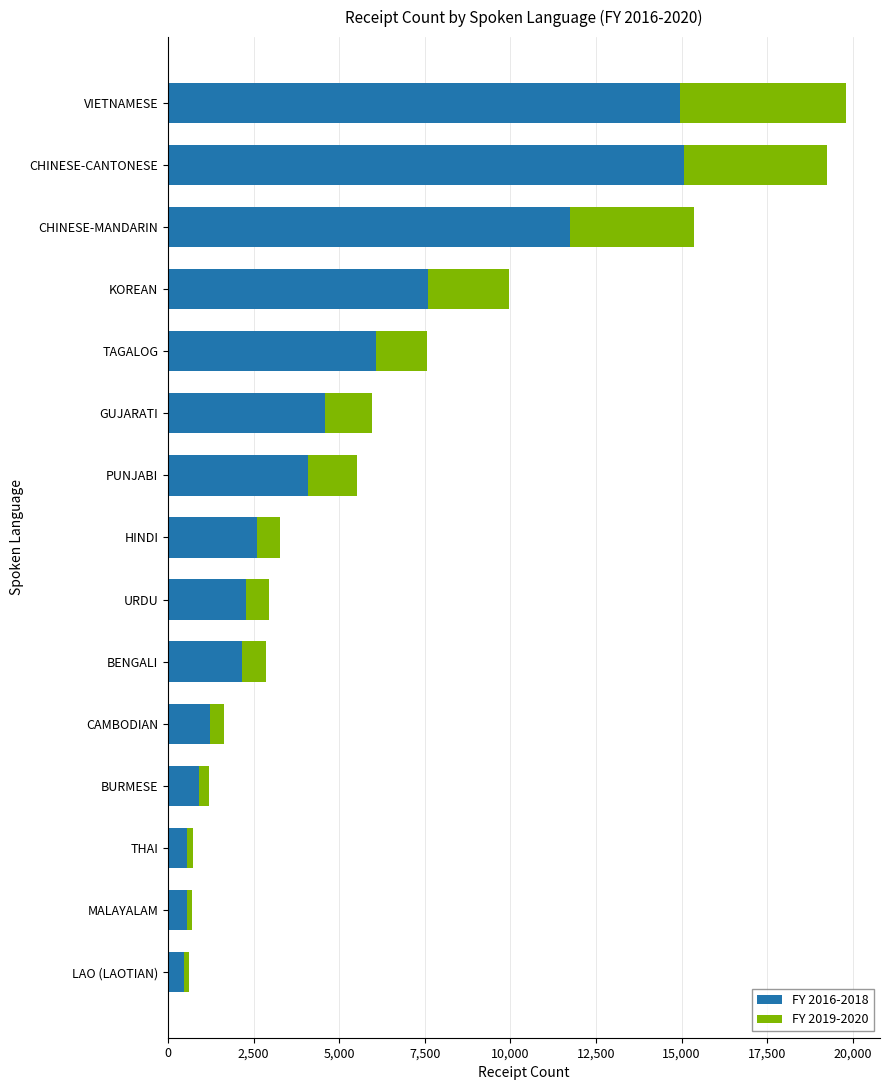

True or false: FY 2016-2018 has a value of 736 at URDU.

False